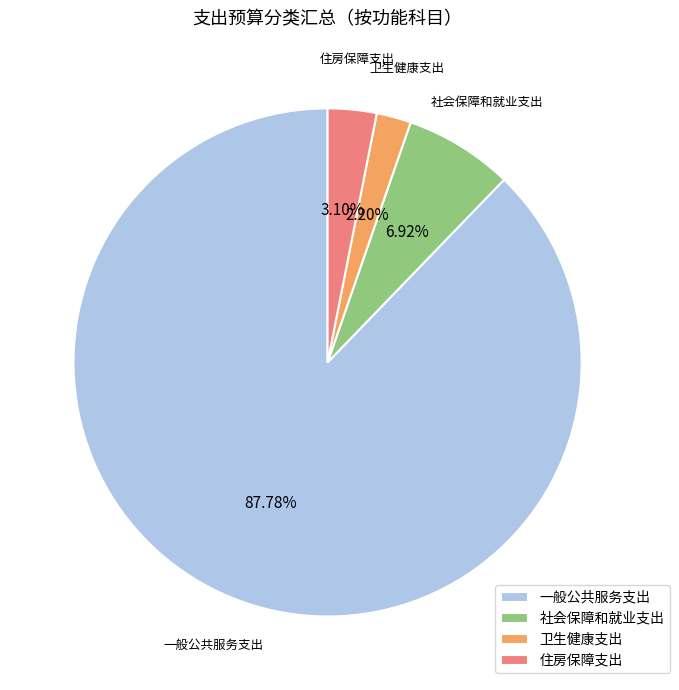

What is the ratio of the value at 社会保障和就业支出 to the value at 住房保障支出?

2.2